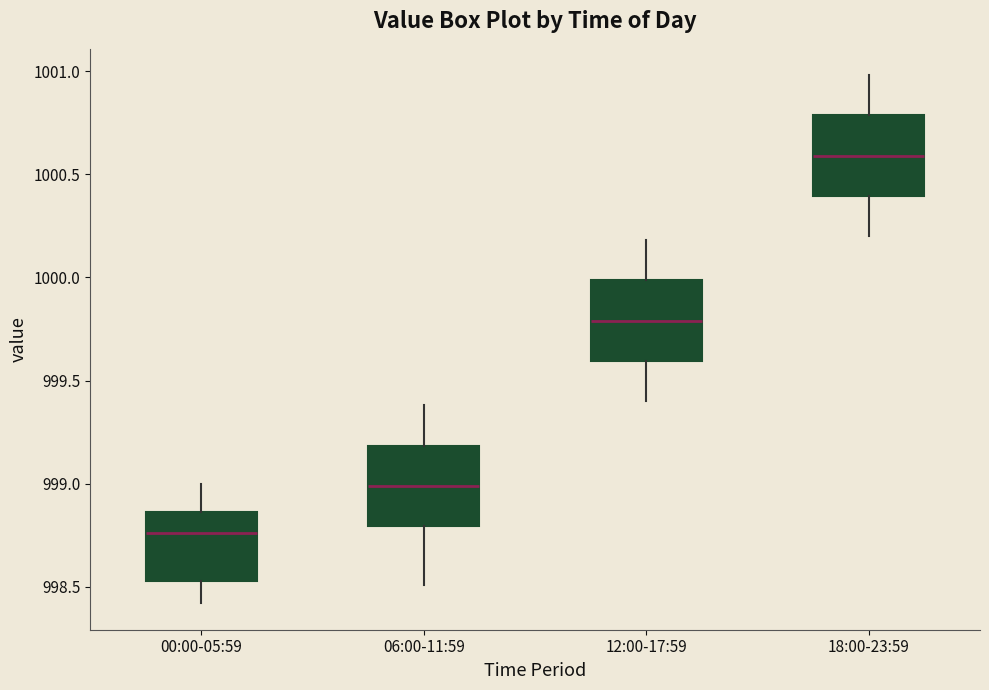

Where is the upper edge of the box for 12:00-17:59 on the y-axis? The values are not printed on the chart, so give them approximately, as read against the axis.

1000.00